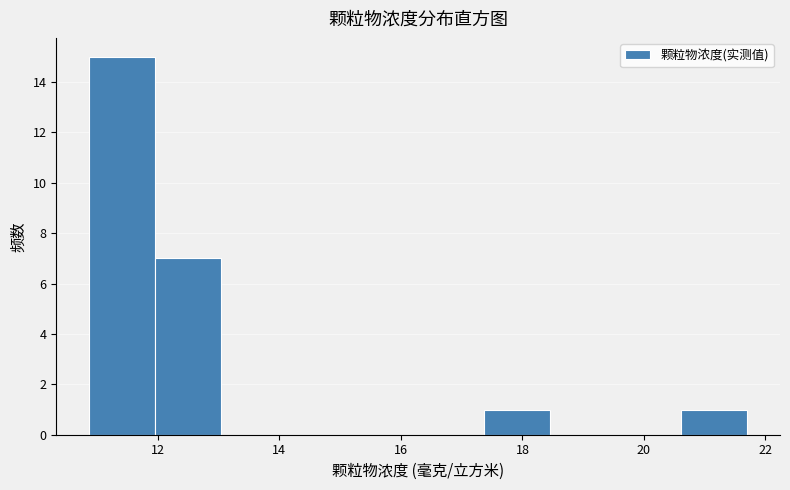

How tall is the bar that spans 10.8 to 12.0 on the x-axis? Neither the bar edges nor the heights are printed on the chart, so give them approximately, as read against the axes.

15